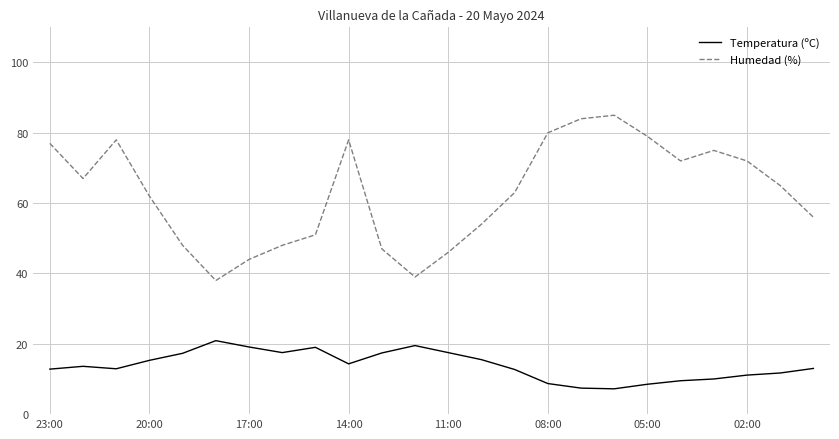

True or false: Temperatura (ºC) and Humedad (%) cross at least once.

False